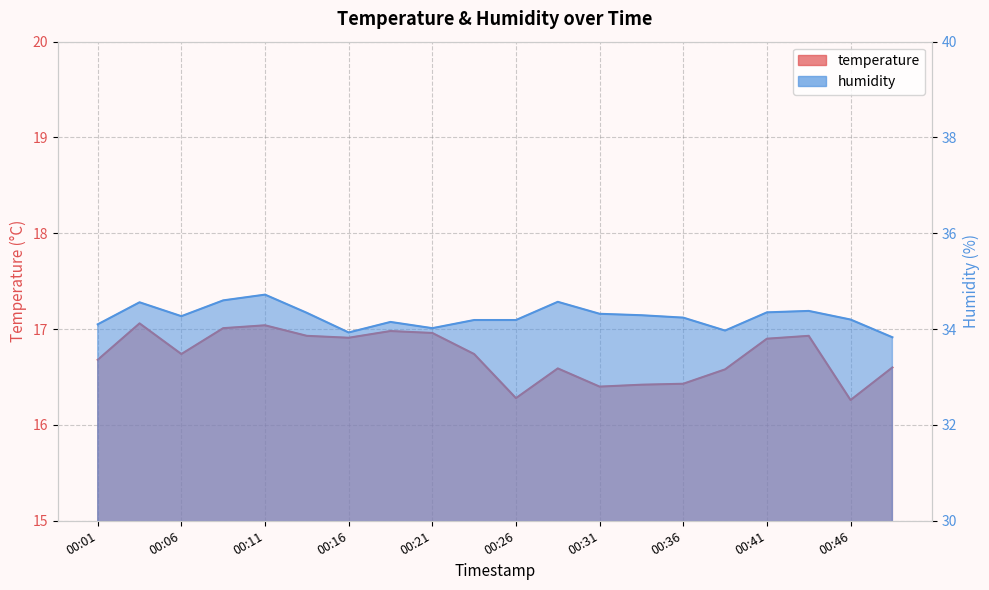

How many lines are shown in the chart?

2